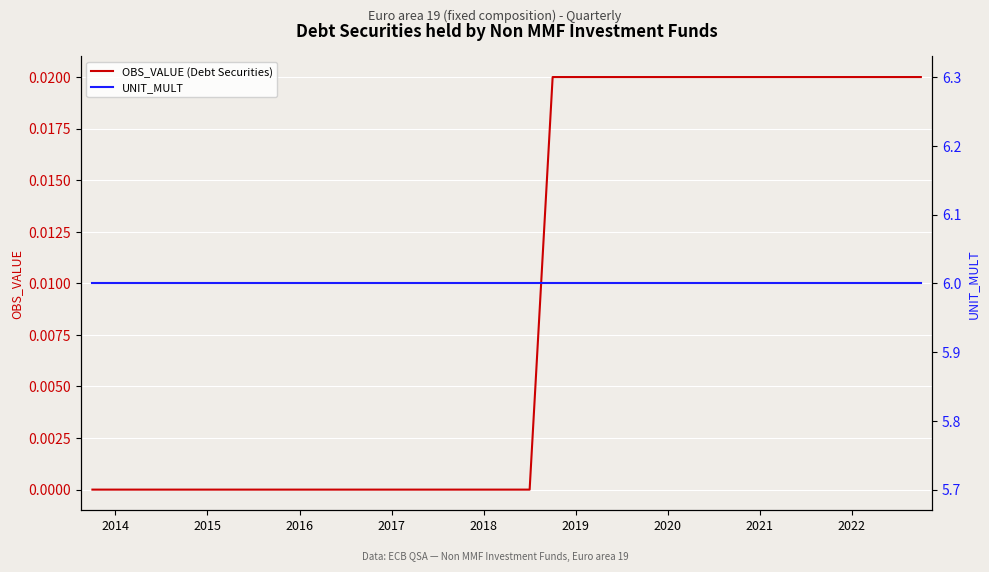

What is the minimum value for UNIT_MULT?

6.0